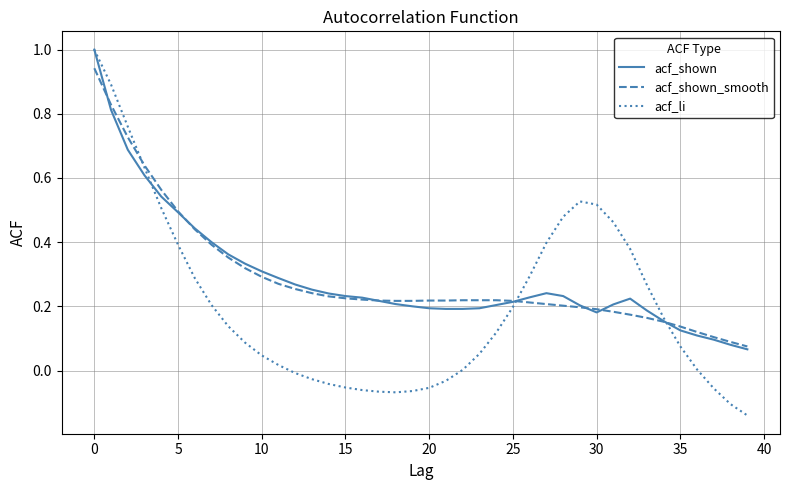

At how many categories does at least one series exceed 0?

40